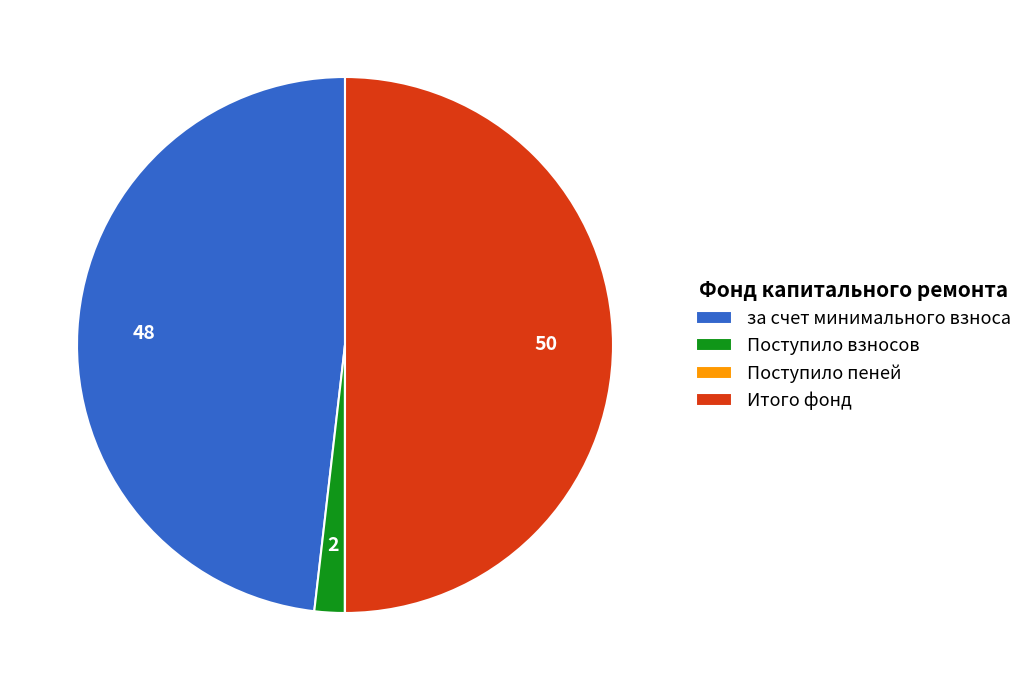

Does за счет минимального взноса represent more than half of the total?

No